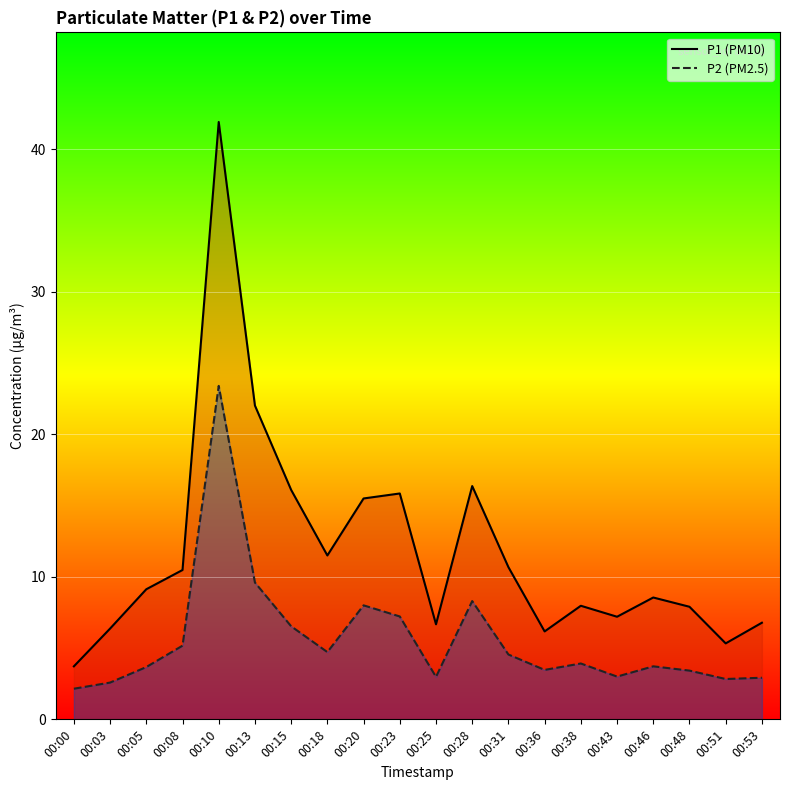

What is the average value of the P2 series?

5.6